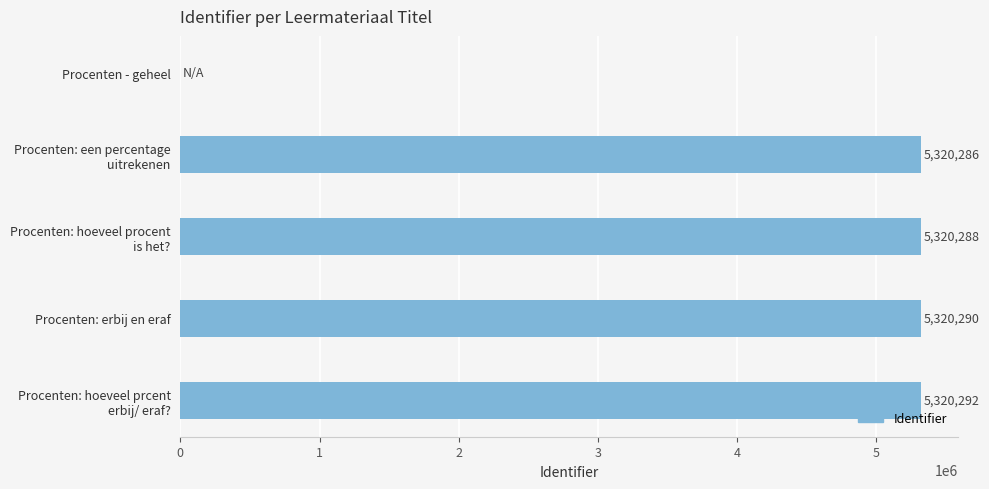

Is it true that the value at Procenten: erbij en eraf is 3611480?

False